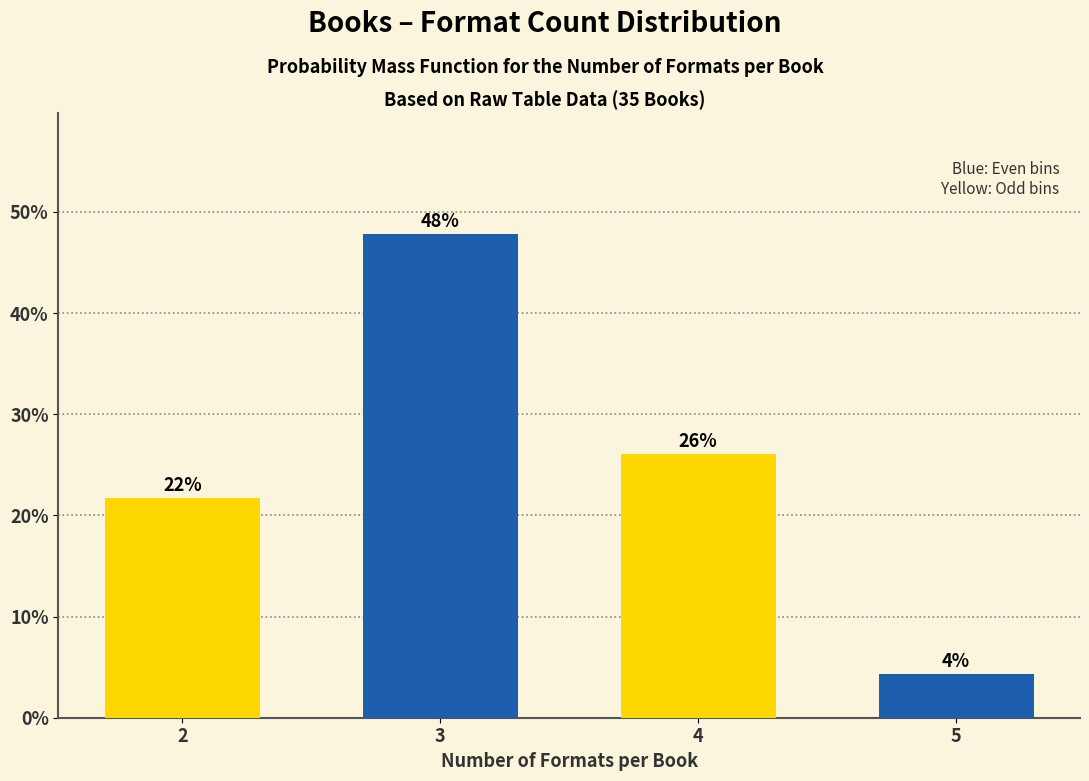

Rank the categories by value from lowest to highest.

5, 2, 4, 3